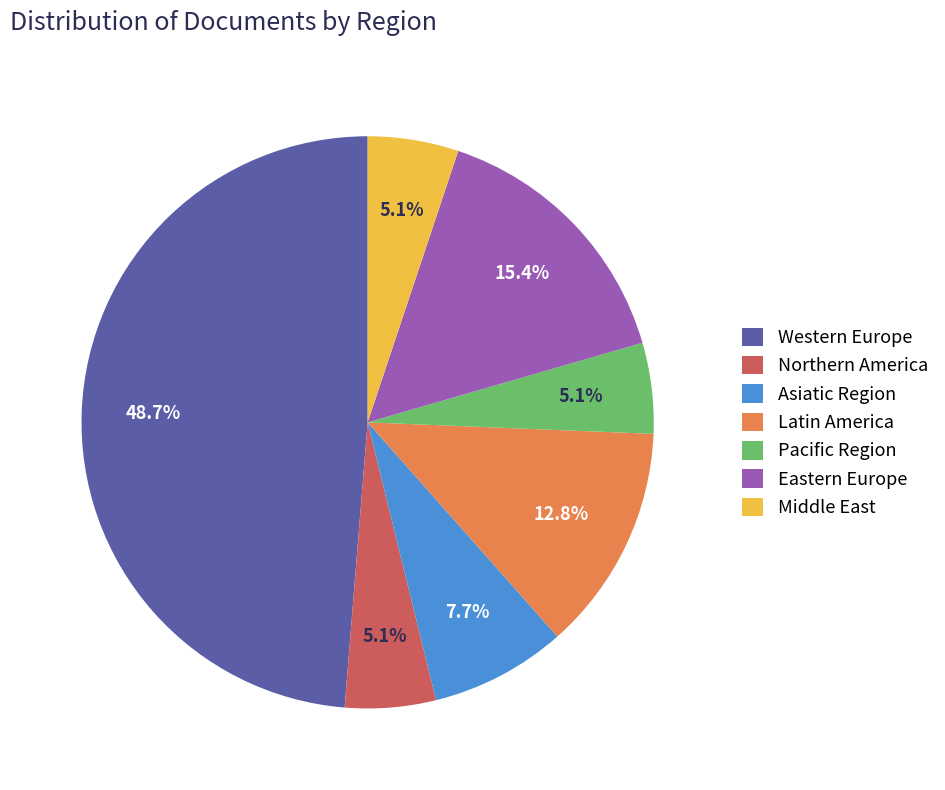

Does Western Europe represent more than half of the total?

No